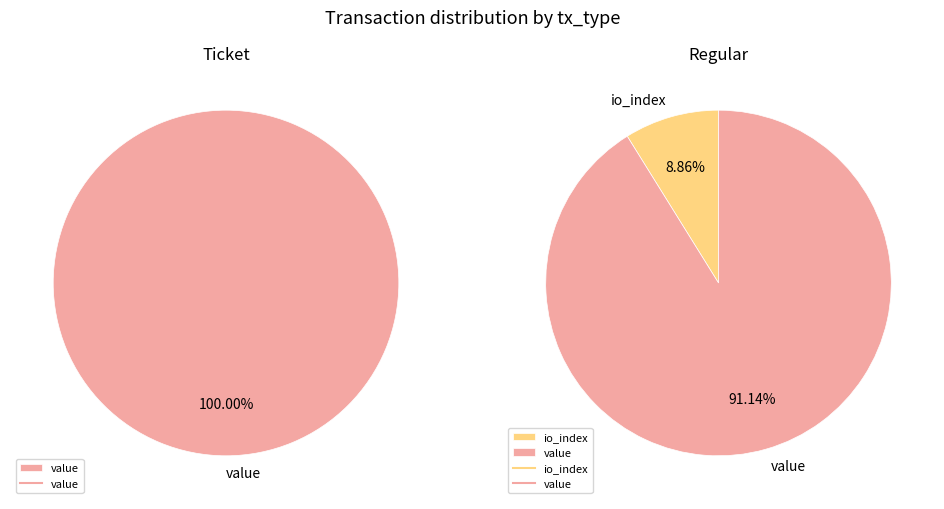

What percentage do value and io_index together represent?

100.0%